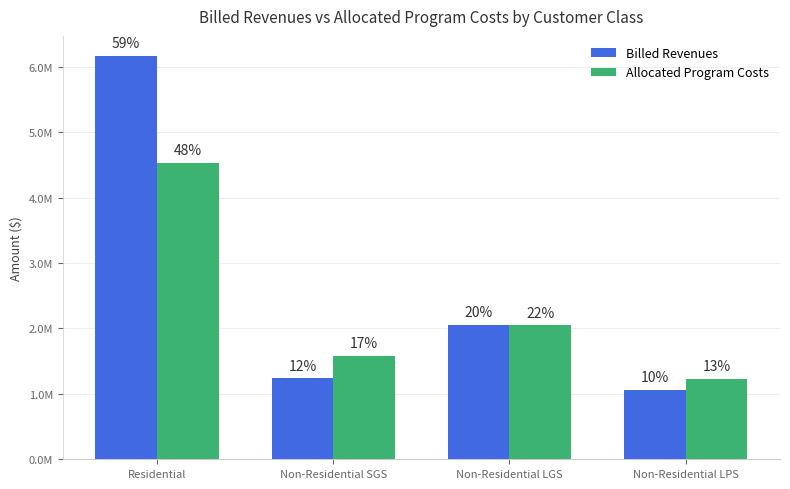

Reading left to right, list all the values displayed in this chart.

Billed Revenues: Residential=6165130.1	Non-Residential SGS=1236369.2	Non-Residential LGS=2054879.7	Non-Residential LPS=1059479.2
Allocated Program Costs: Residential=4529316.5	Non-Residential SGS=1584456.7	Non-Residential LGS=2047130.4	Non-Residential LPS=1228456.8